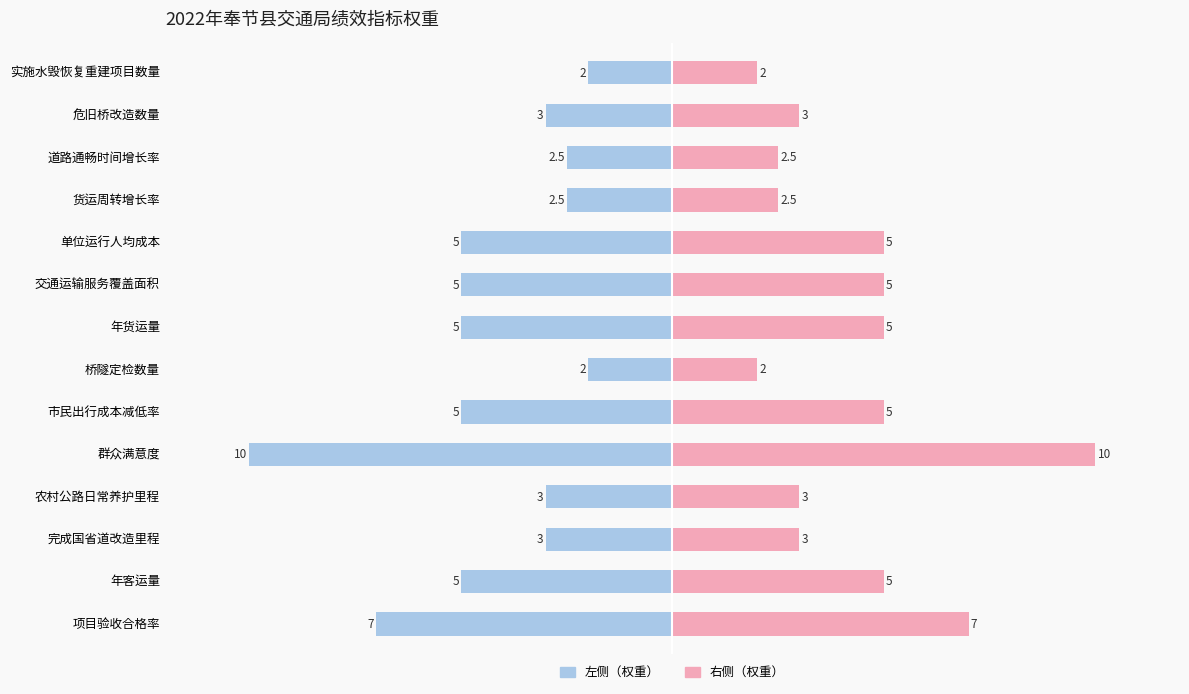

Reading left to right, what are all the values shown in this chart?

指标权重: 2.0	3.0	2.5	2.5	5.0	5.0	5.0	2.0	5.0	10.0	3.0	3.0	5.0	7.0
参考值: 2.0	3.0	2.5	2.5	5.0	5.0	5.0	2.0	5.0	10.0	3.0	3.0	5.0	7.0